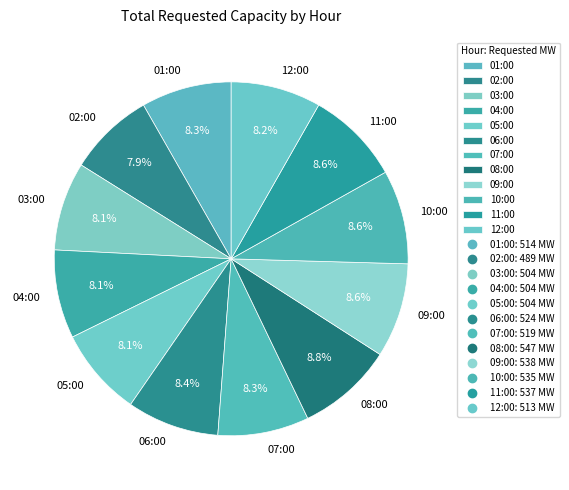

What portion of the pie excludes 01:00?

91.7%